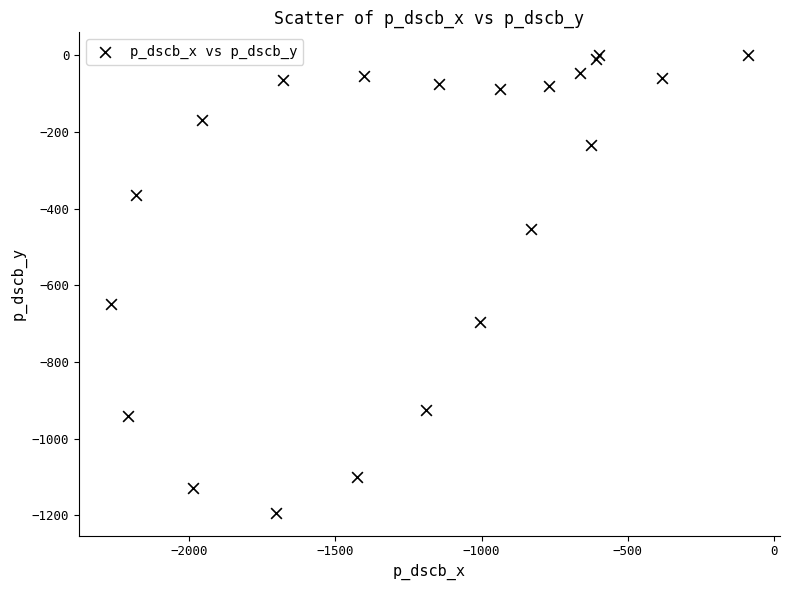

What Y value in the scatter plot is closest to -596?

-649.9